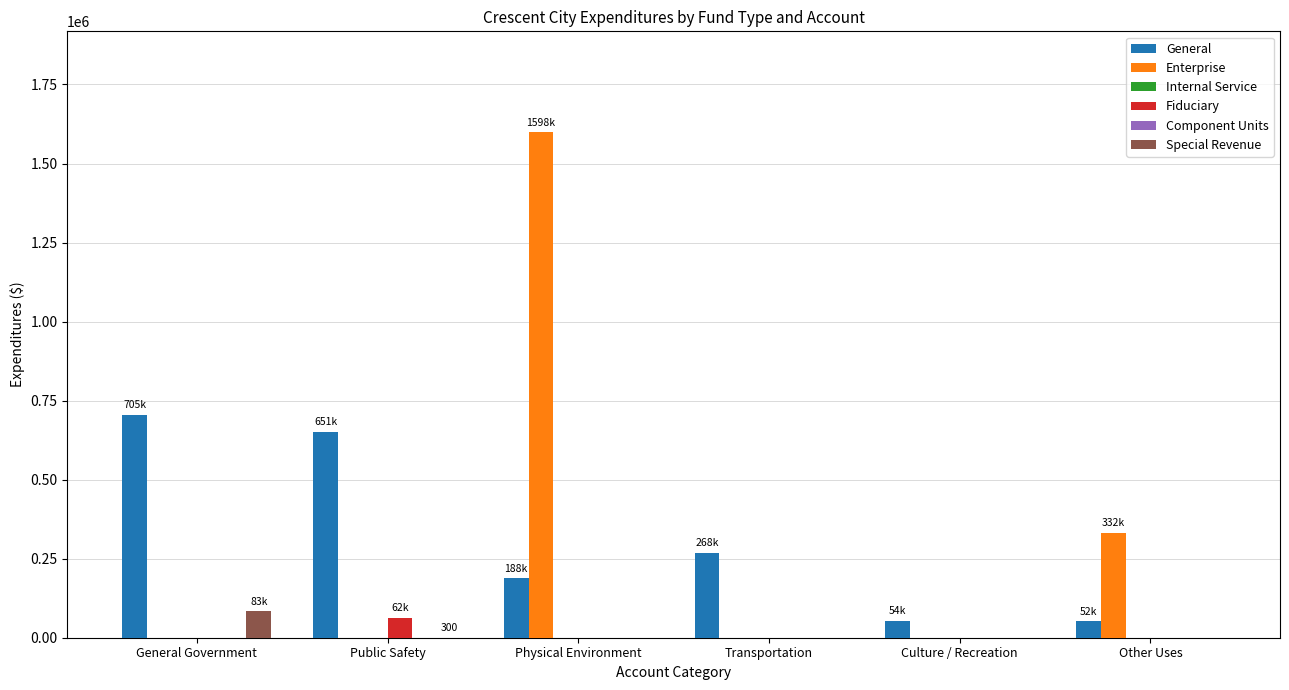

Is the value of General at Culture / Recreation greater than the value of Internal Service at Public Safety?

Yes